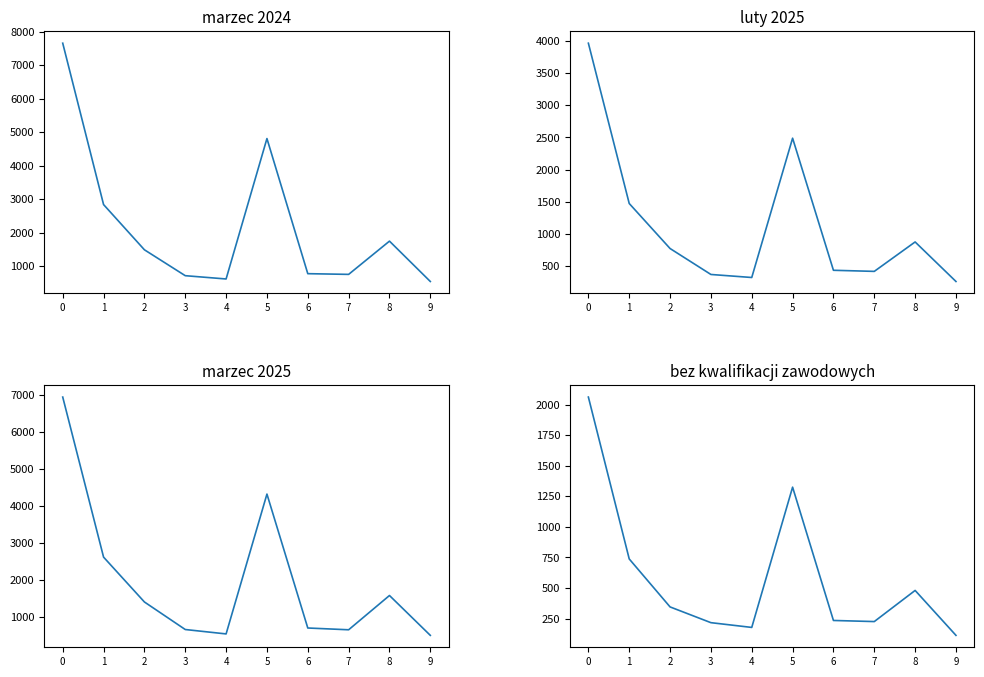

At which label is marzec 2024 closest to 4102?

5